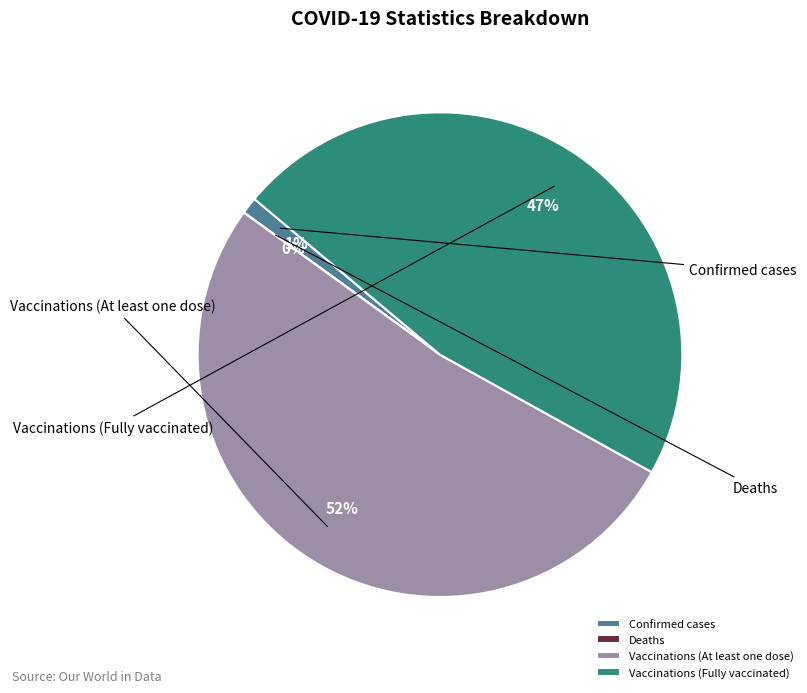

To the nearest percent, what is the difference between the Vaccinations (Fully vaccinated) and Confirmed cases slice percentages?

46%